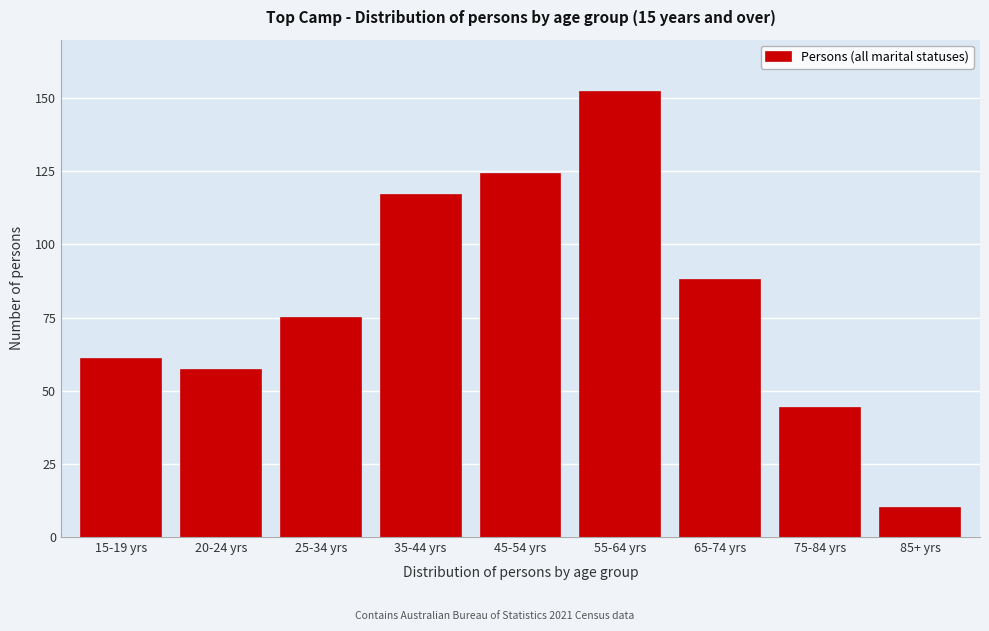

Reading left to right, what are all the values shown in this chart?

61	57	75	117	124	152	88	44	10